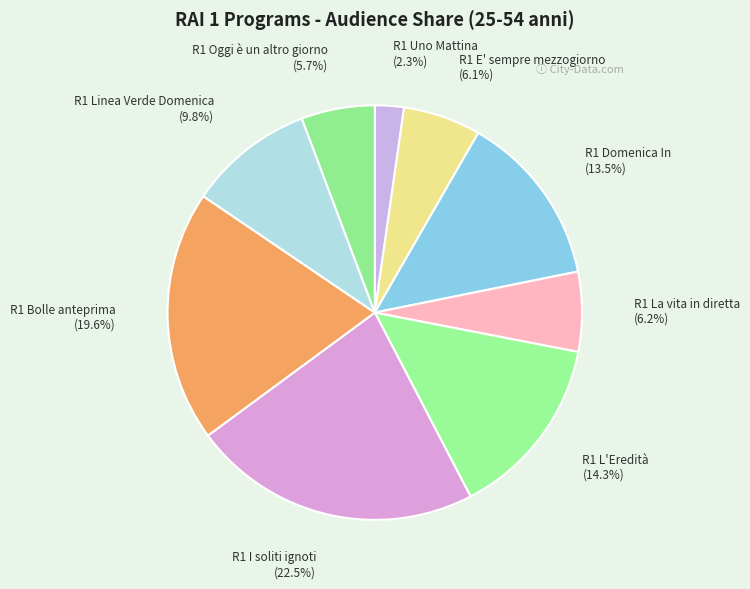

What percentage do R1 La vita in diretta and R1 E' sempre mezzogiorno together represent?

12.3%